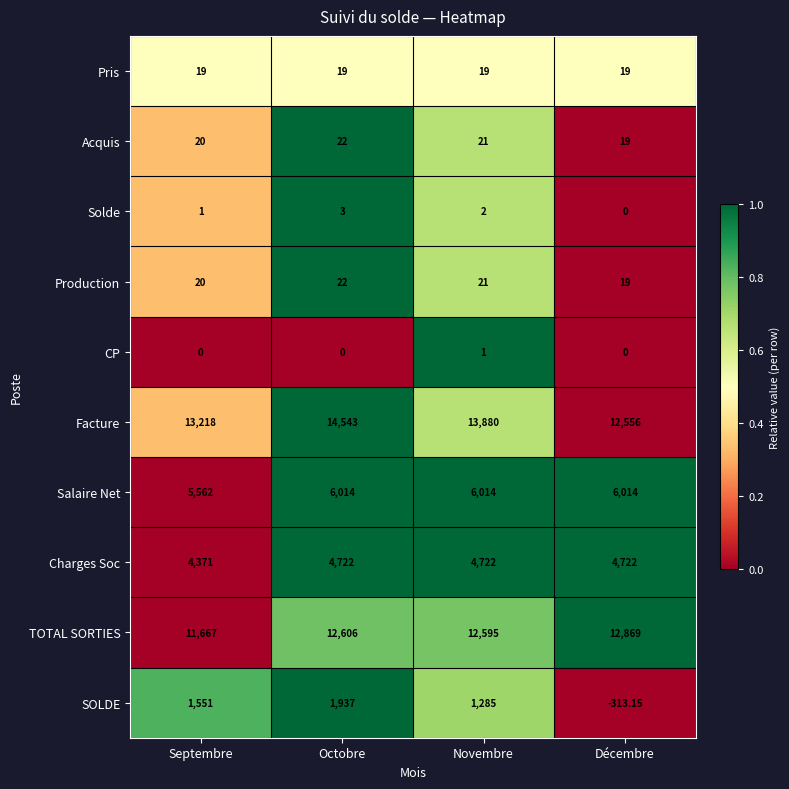

Which label corresponds to the largest value in the chart?

Octobre